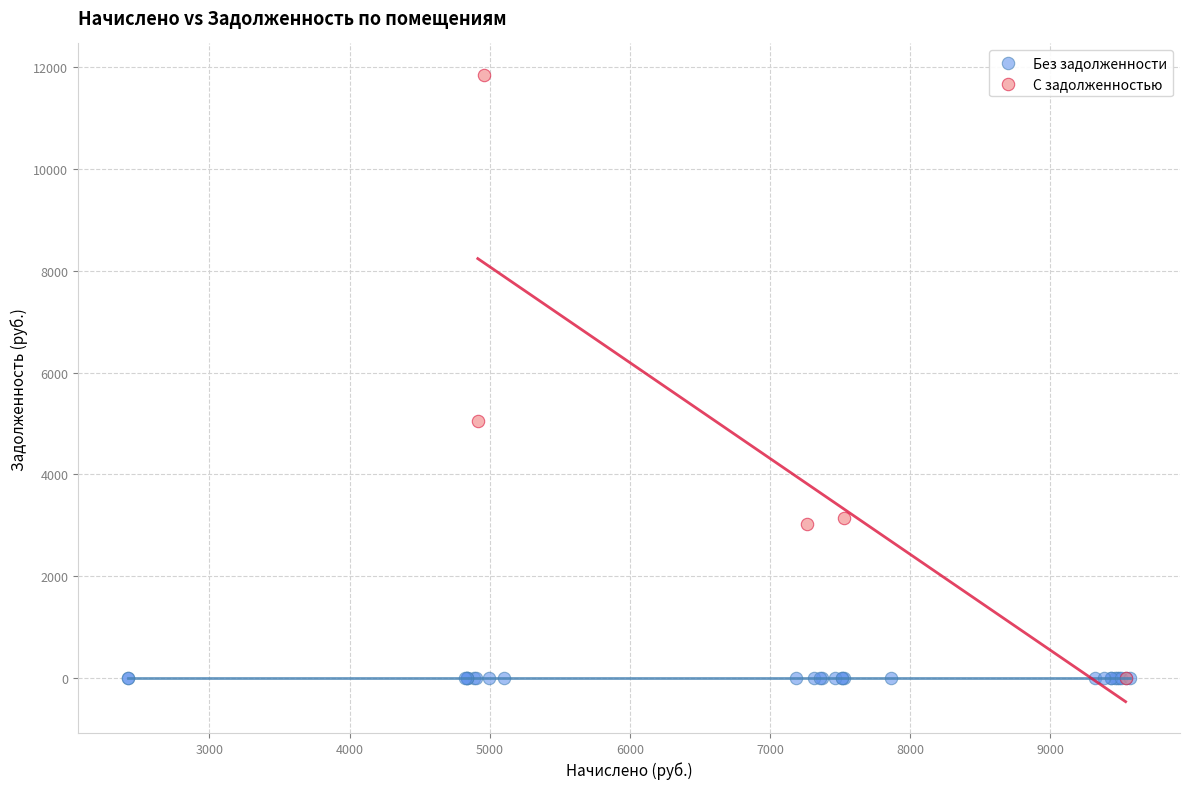

Which series contains the highest Y value?

С задолженностью